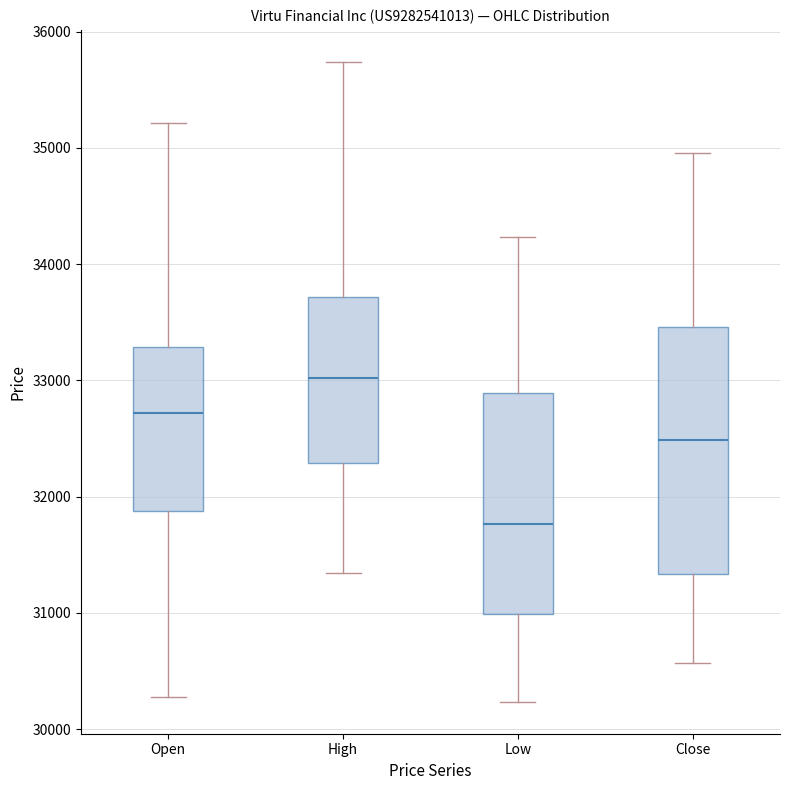

Reading left to right, transcribe this box plot: for each box, give where its median line is, the range the box spans, and where its two whiskers end, as read against the y-axis. The values are not printed on the chart, so give them approximately, as read against the axis.

Open: median 32700, box 31900 to 33300, whiskers 30300 to 35200
High: median 33000, box 32300 to 33700, whiskers 31300 to 35700
Low: median 31800, box 31000 to 32900, whiskers 30200 to 34200
Close: median 32500, box 31300 to 33500, whiskers 30600 to 35000